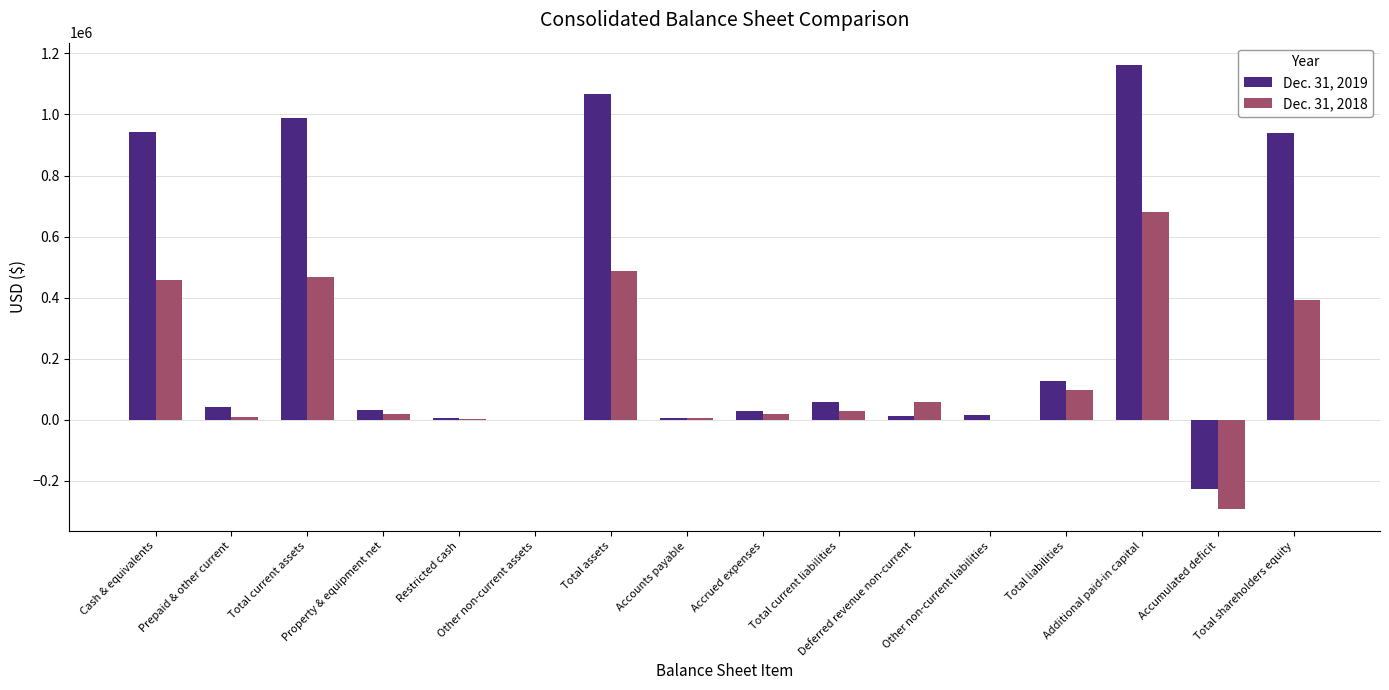

What is the greatest value displayed?

1162345